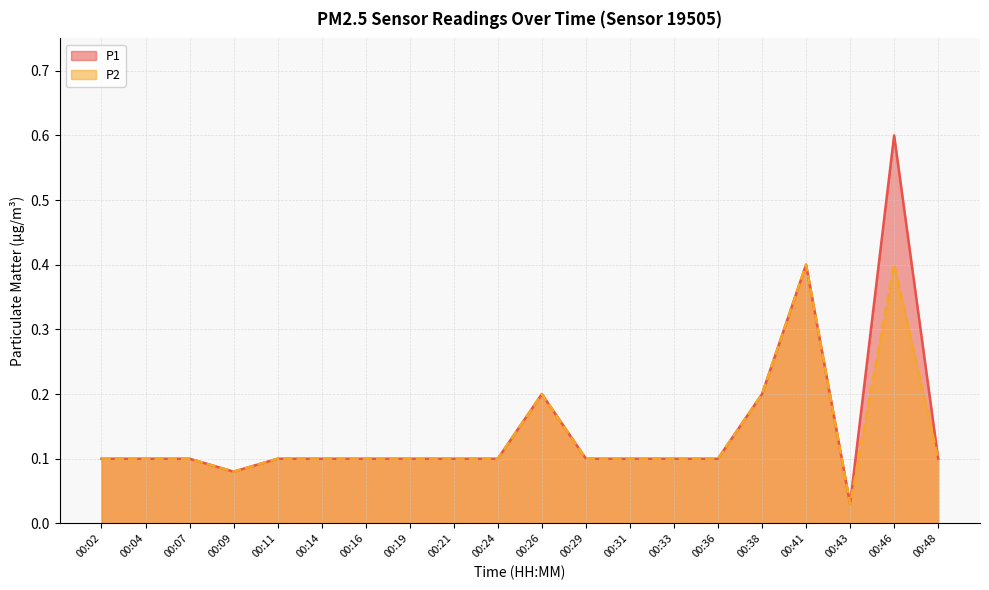

List the labels in order of P1 value, largest first.

00:46, 00:41, 00:26, 00:38, 00:02, 00:04, 00:07, 00:11, 00:14, 00:16, 00:19, 00:21, 00:24, 00:29, 00:31, 00:33, 00:36, 00:48, 00:09, 00:43